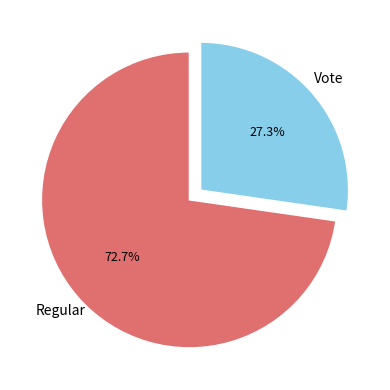

Is there a majority slice in this chart?

Yes